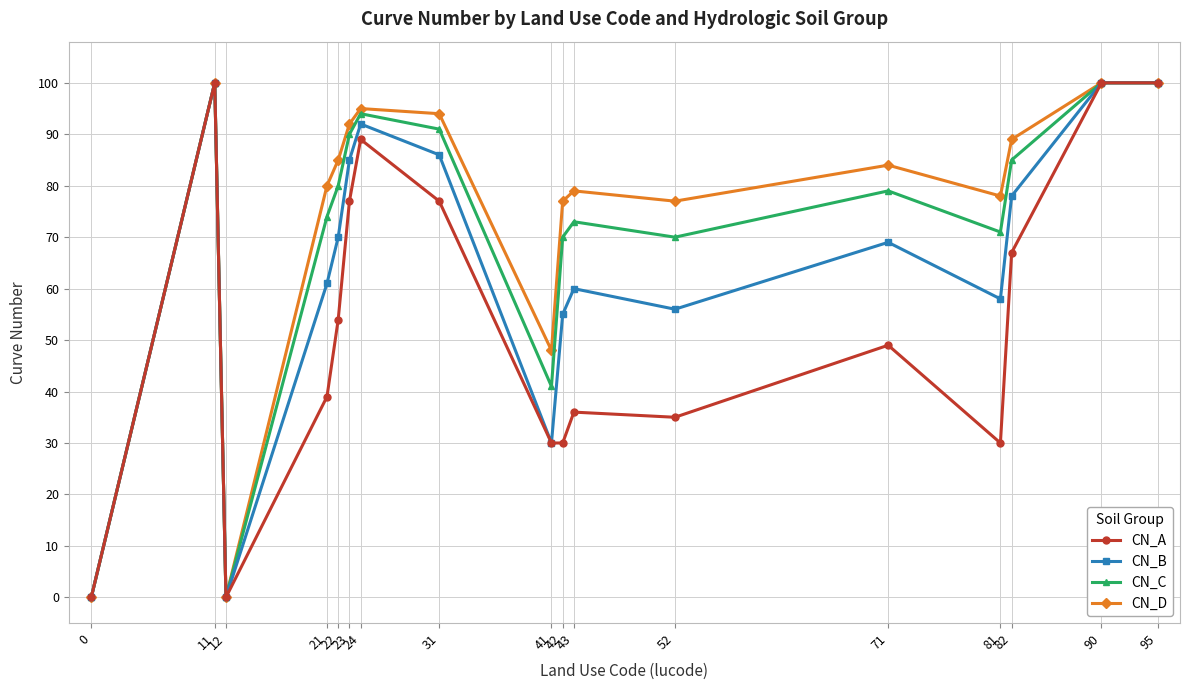

Reading right to left, what are all the values shown in this chart?

CN_A: 100	100	67	30	49	35	36	30	30	77	89	77	54	39	0	100	0
CN_B: 100	100	78	58	69	56	60	55	30	86	92	85	70	61	0	100	0
CN_C: 100	100	85	71	79	70	73	70	41	91	94	90	80	74	0	100	0
CN_D: 100	100	89	78	84	77	79	77	48	94	95	92	85	80	0	100	0